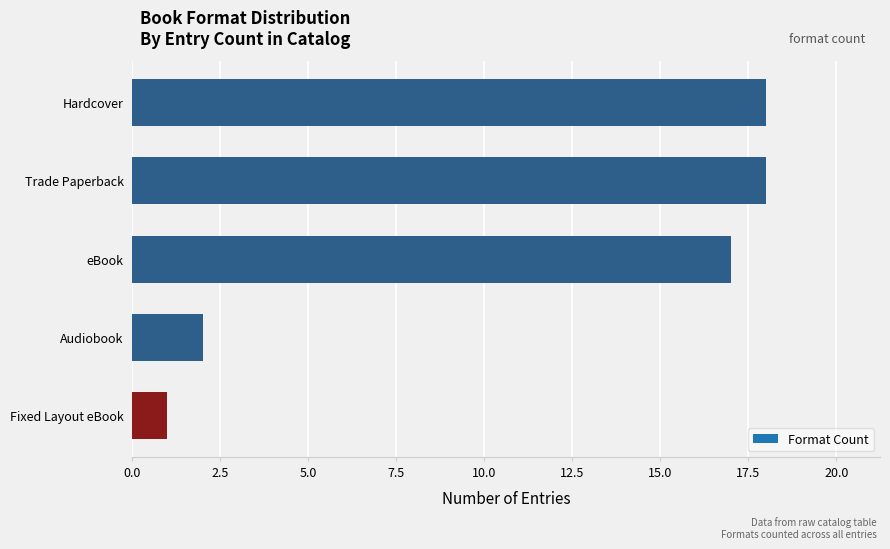

At which label is the value closest to 9?

Audiobook